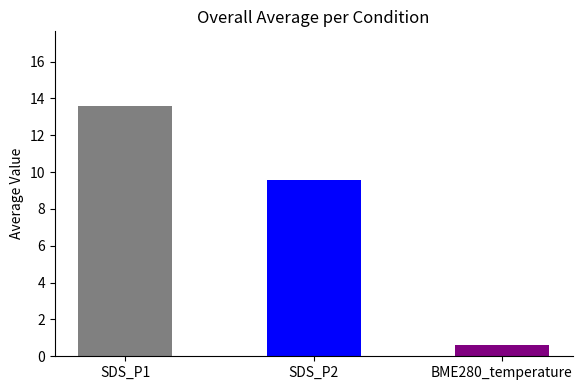

What is the change in value from SDS_P2 to BME280_temperature?

-9.0